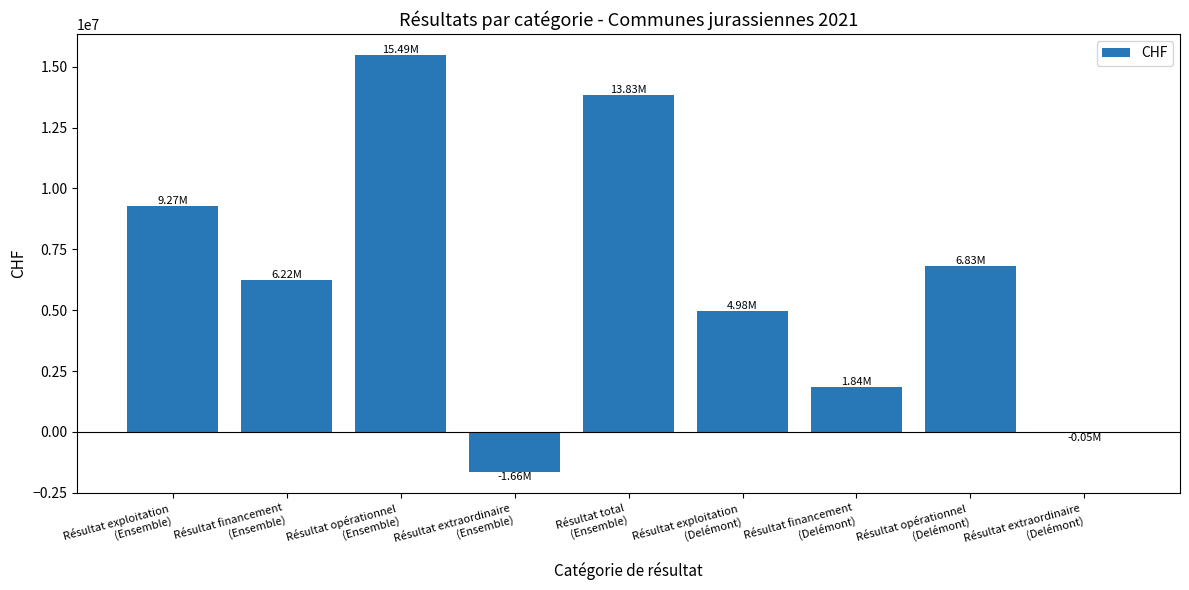

What is the sum of all values?

56752006.4